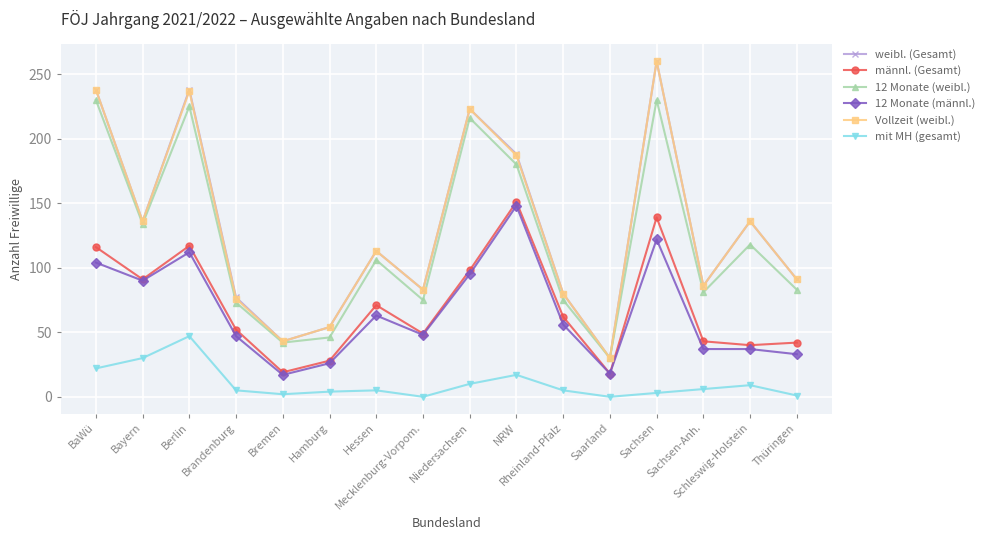

At which label does weibl. (Gesamt) first exceed 113?

BaWü